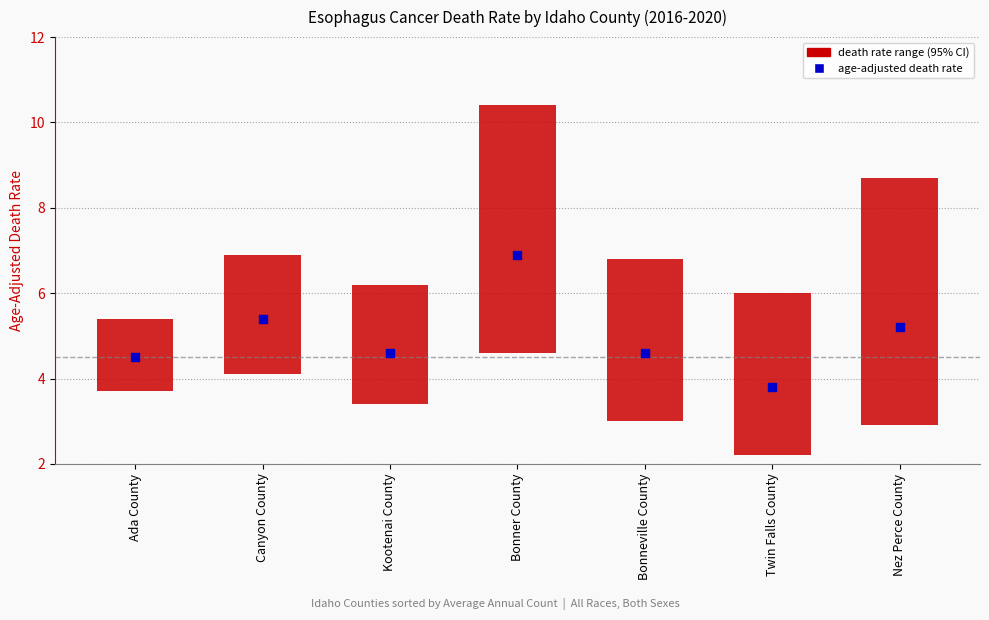

What is the change in value from Bonner County to Bonneville County?

-2.3